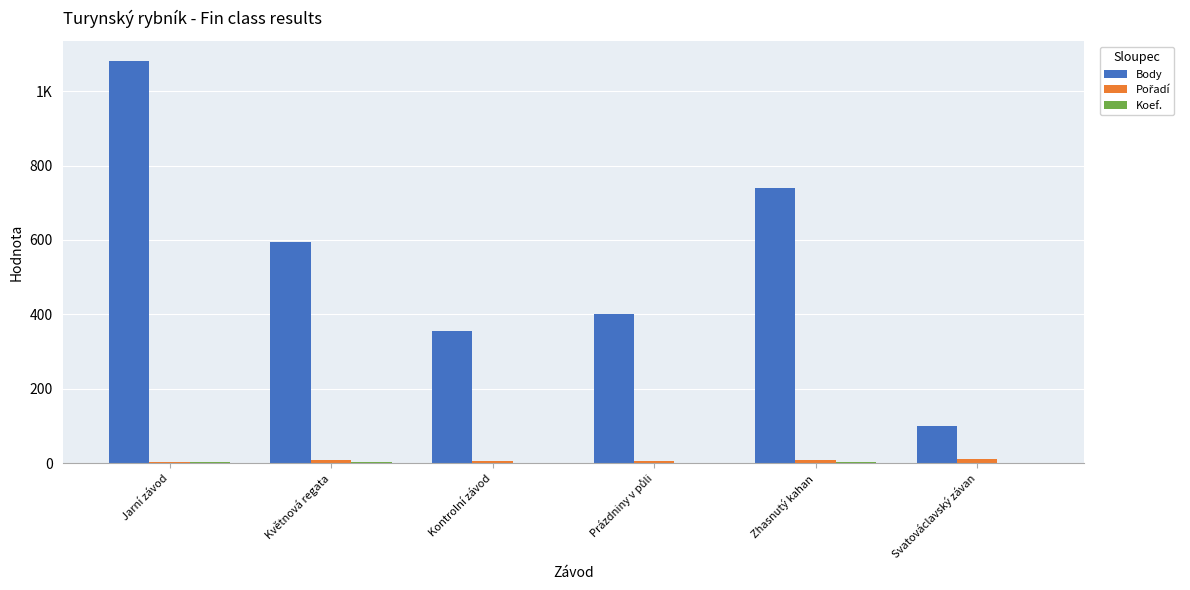

Are the bars grouped side by side (vs. stacked)?

Yes